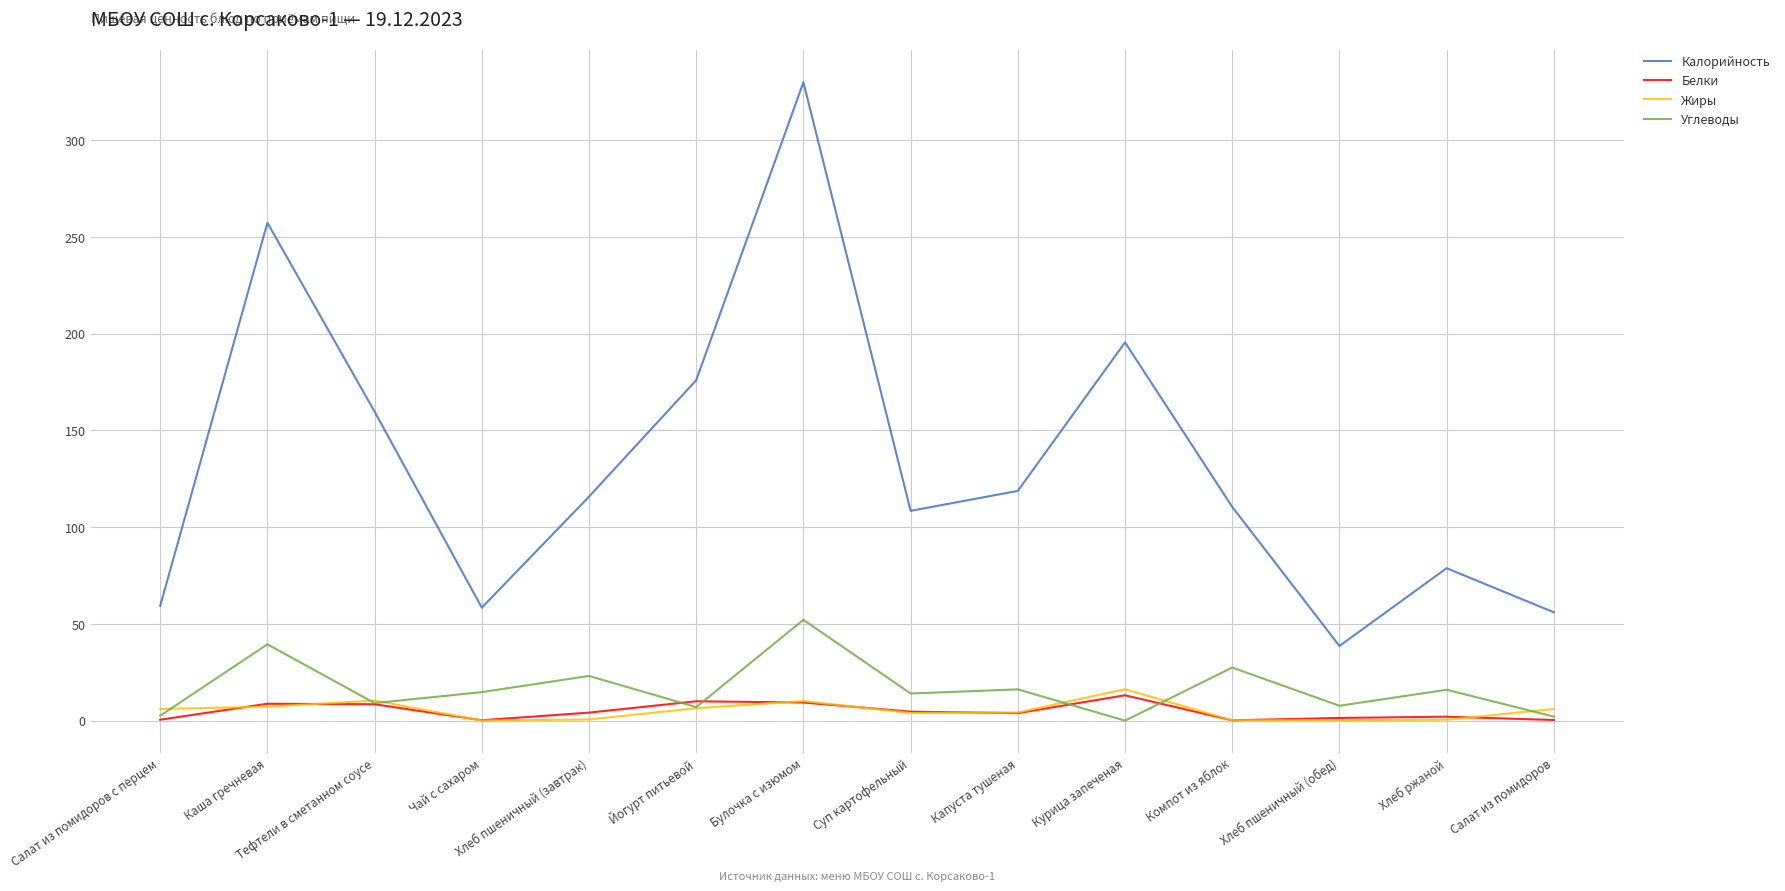

Which category has the lowest value in the Калорийность series?

Хлеб пшеничный (обед)